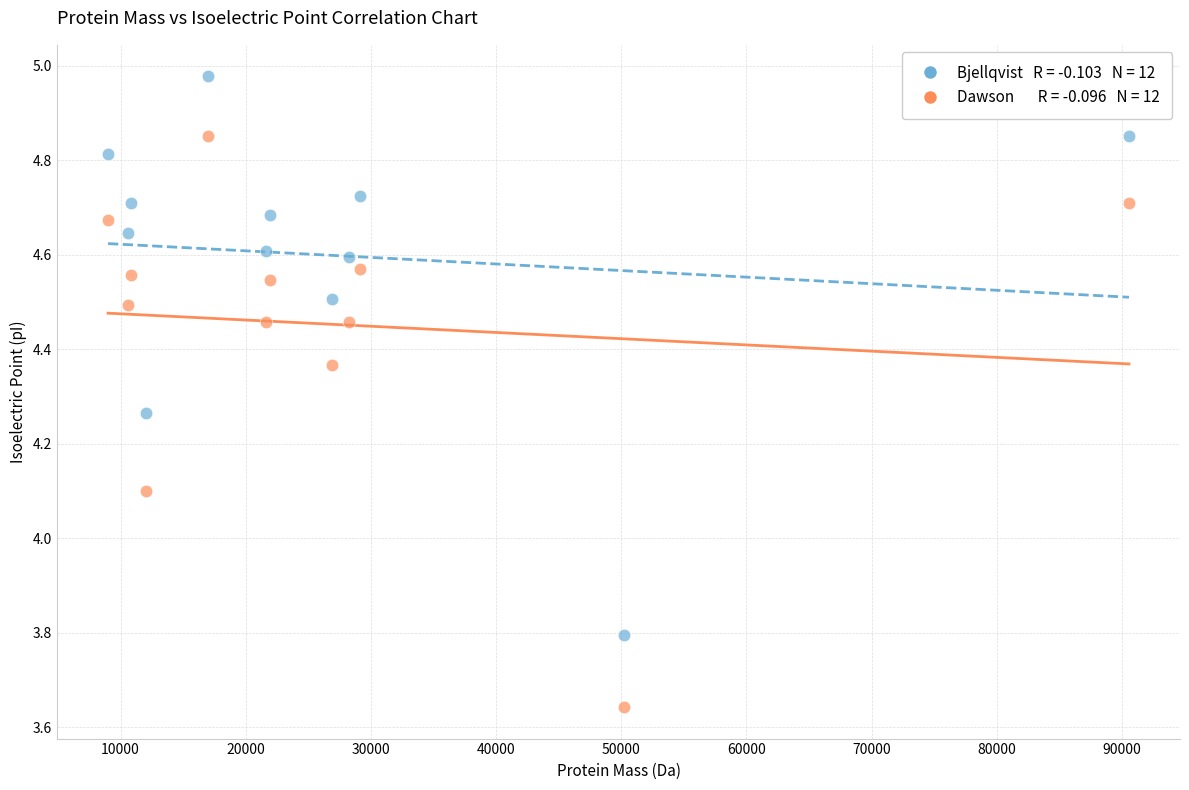

Across all data points, what is the range of X values (max minus min)?

81572.0